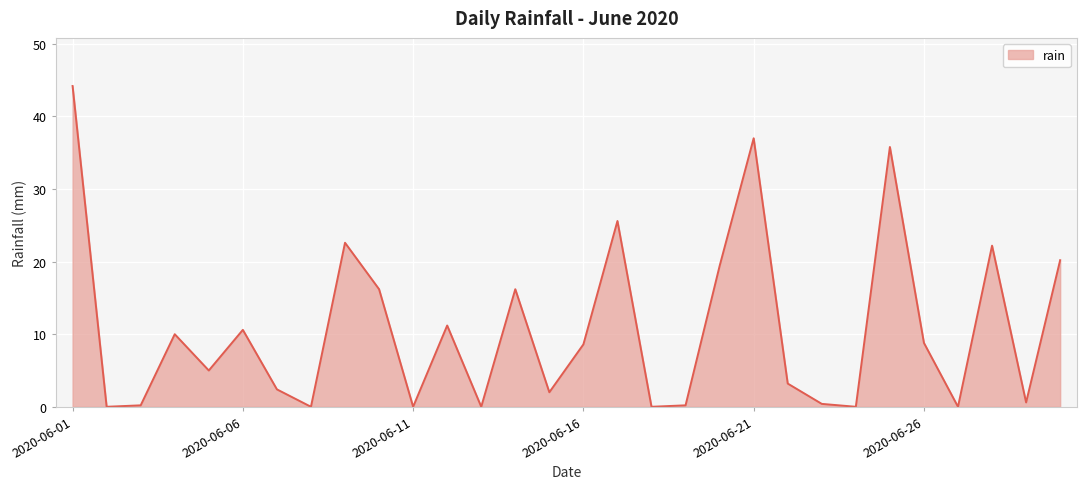

What is the maximum value shown in the chart?

44.2